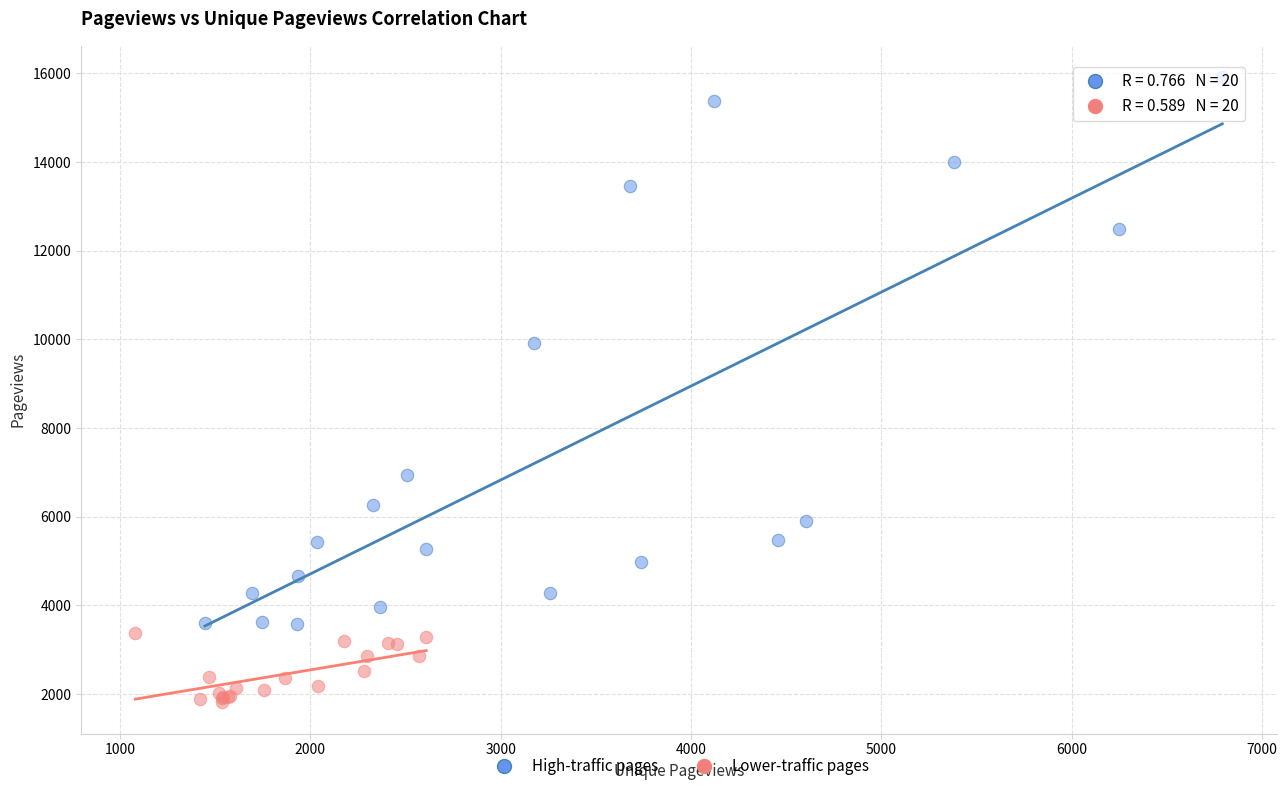

Which series has the widest spread of Y values?

High-traffic pages